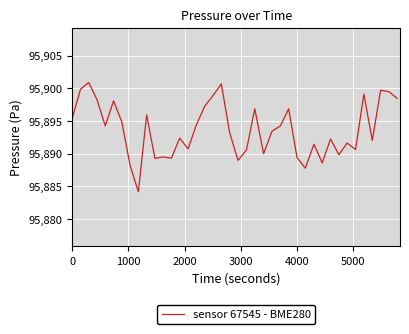

Does the chart display data point markers on the line(s)?

No